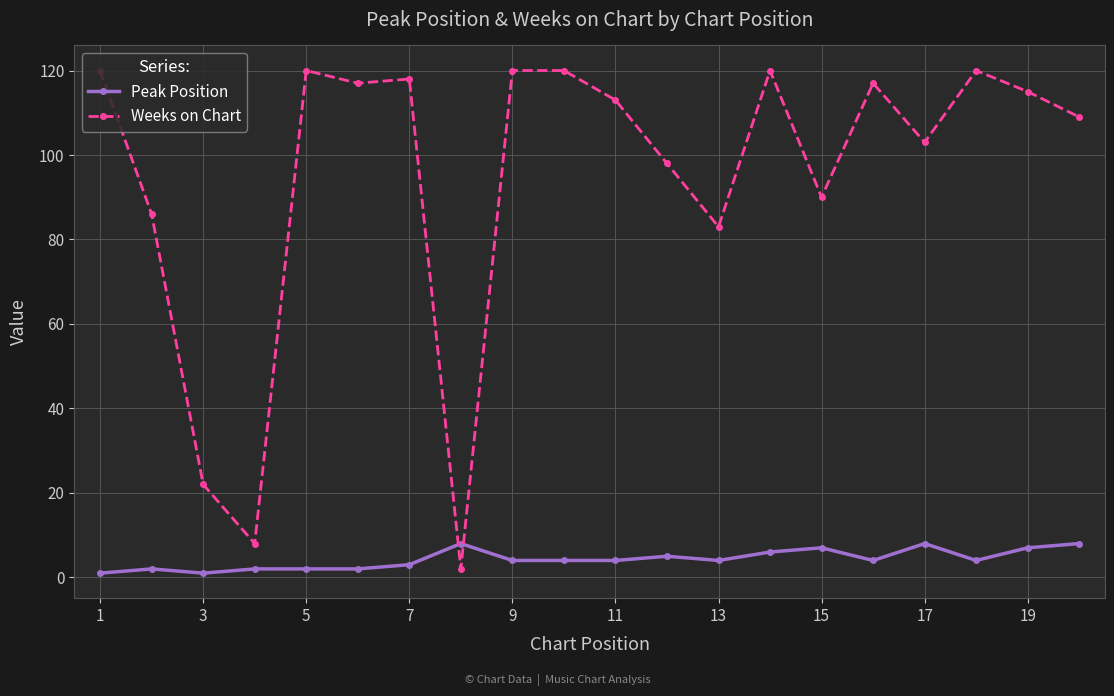

List the series in order of their overall mean, highest first.

Weeks on Chart, Peak Position